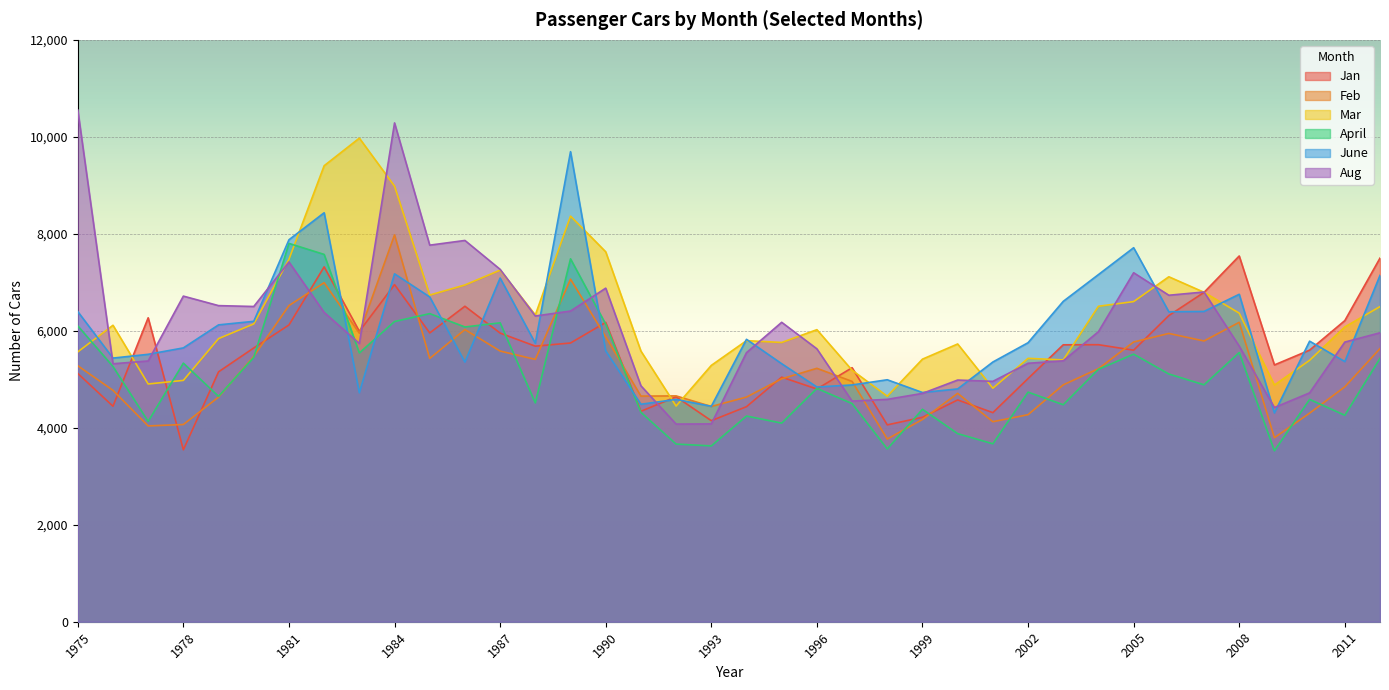

Reading left to right, transcribe all the data shown in this chart.

Jan: 5120	4444	6268	3546	5154	5646	6120	7318	5989	6952	5956	6506	5953	5683	5748	6173	4340	4639	4146	4435	5044	4799	5239	4060	4216	4574	4312	5015	5711	5713	5600	6314	6792	7543	5296	5601	6210	7499
Feb: 5279	4772	4038	4067	4633	5473	6520	6992	5950	7978	5430	6025	5582	5410	7064	5875	4653	4657	4439	4633	5010	5226	4956	3768	4171	4710	4125	4270	4885	5219	5769	5945	5790	6175	3795	4302	4844	5633
Mar: 5565	6114	4903	4977	5839	6142	7475	9404	9973	8983	6737	6945	7251	6326	8365	7629	5582	4448	5286	5797	5759	6023	5187	4651	5415	5728	4816	5432	5399	6506	6602	7114	6794	6364	4881	5392	6079	6499
April: 6101	5264	4131	5333	4648	5450	7802	7575	5544	6191	6354	6079	6164	4513	7484	6137	4319	3664	3626	4242	4096	4812	4499	3564	4381	3879	3670	4735	4475	5206	5518	5109	4886	5551	3525	4585	4258	5430
June: 6396	5437	5515	5647	6122	6195	7877	8434	4722	7175	6698	5355	7088	5743	9694	5586	4485	4585	4443	5824	5321	4841	4883	4990	4727	4801	5356	5754	6607	7159	7713	6392	6399	6753	4306	5786	5365	7142
Aug: 10554	5320	5377	6715	6519	6501	7419	6379	5738	10287	7766	7863	7267	6305	6407	6879	4866	4076	4080	5549	6175	5628	4550	4586	4709	4984	4957	5330	5381	5982	7197	6733	6800	5684	4417	4720	5767	5959